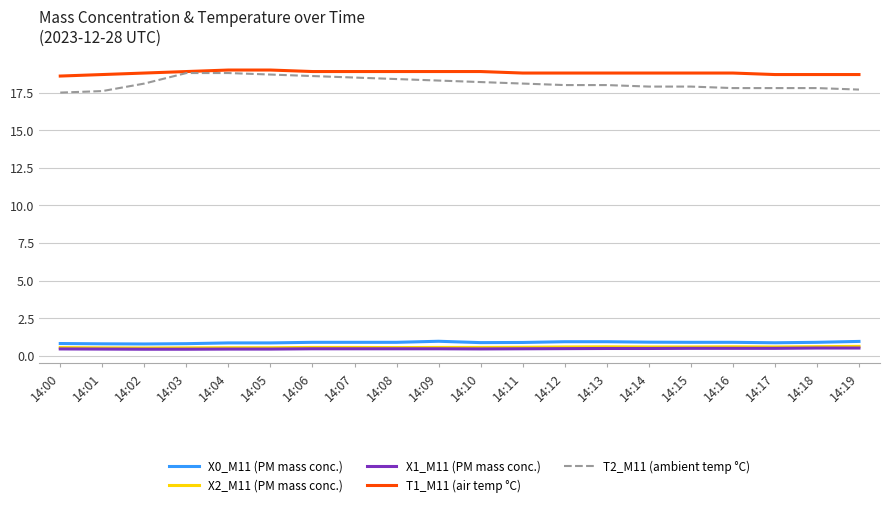

True or false: X1_M11 (PM mass conc.) and T2_M11 (ambient temp °C) cross at least once.

False